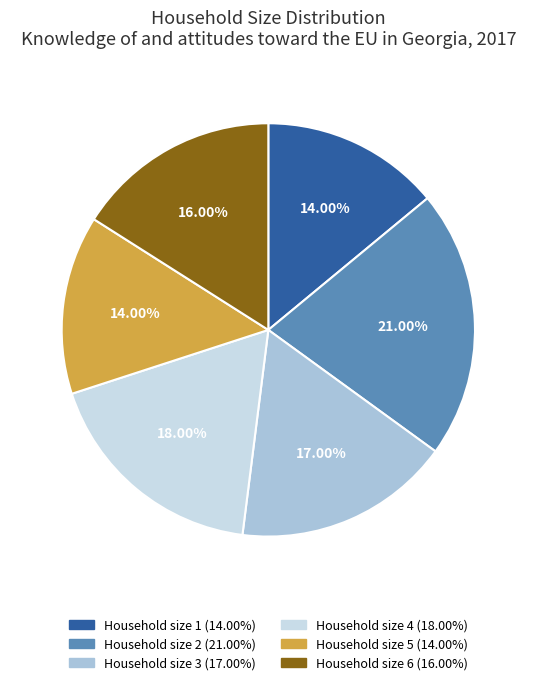

Does Household size 6 (16.00%) account for over 50% of the chart?

No